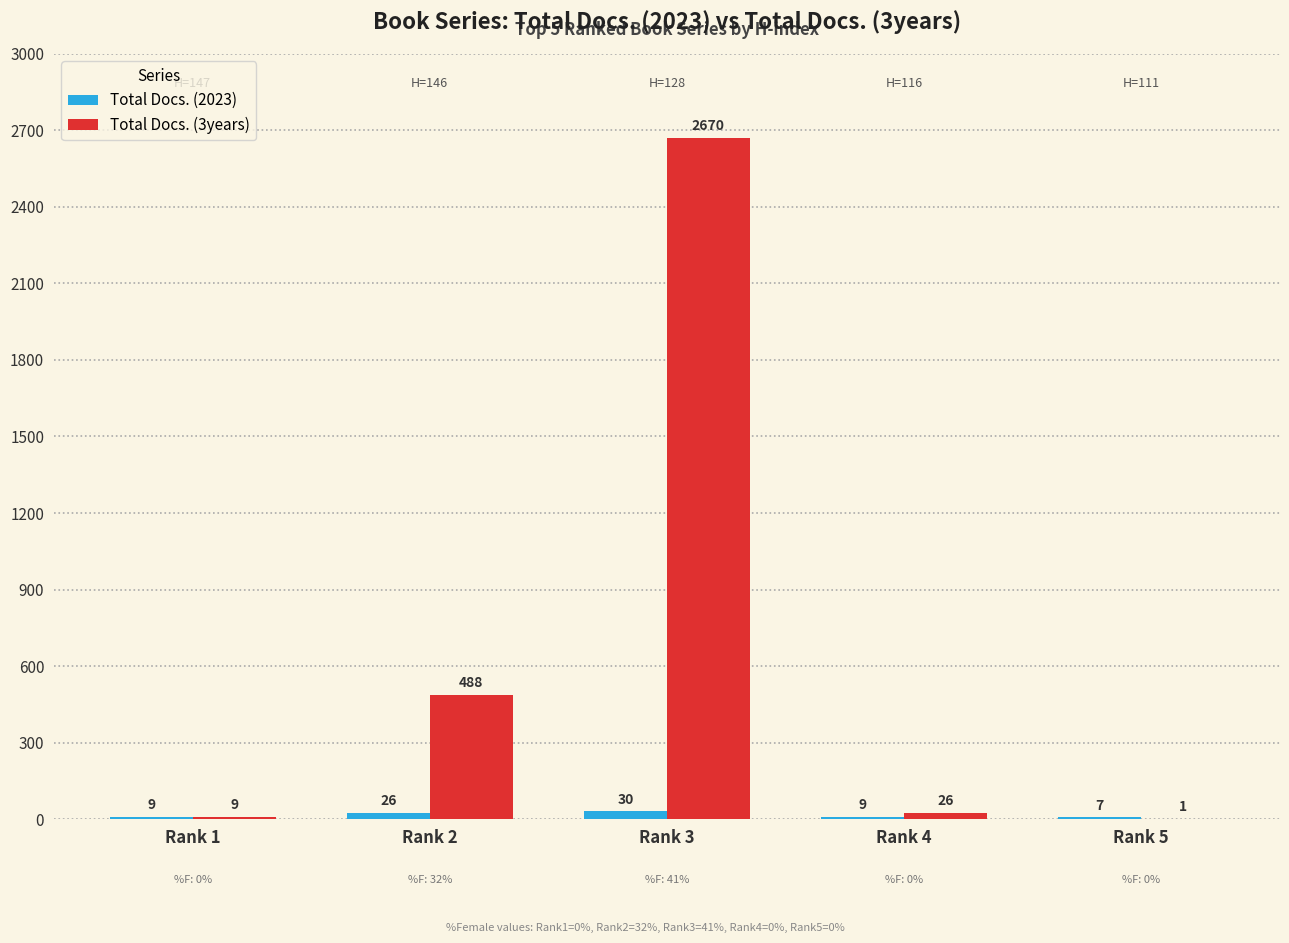

How many data points does each series have?

5